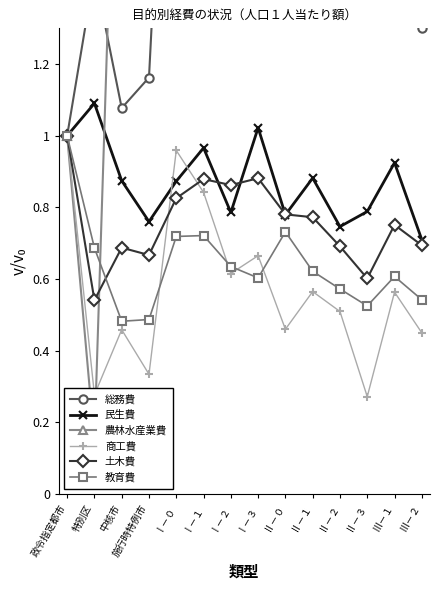

What value does the 農林水産業費 series have at 特別区?

0.1